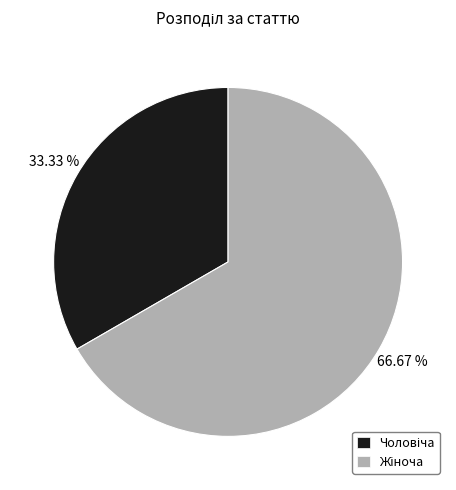

Is there any slice that represents more than half of the pie?

Yes